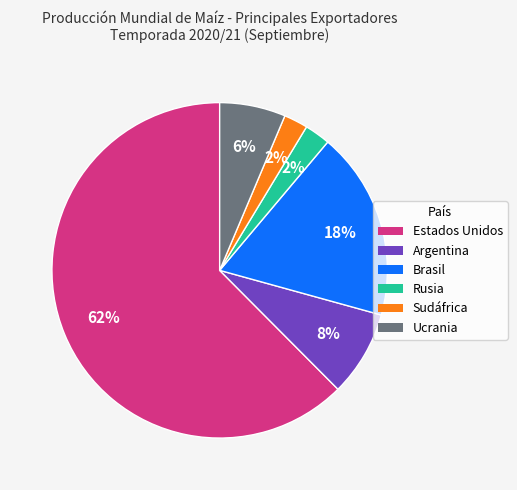

To the nearest percent, what is the difference between the Brasil and Sudáfrica slice percentages?

16%